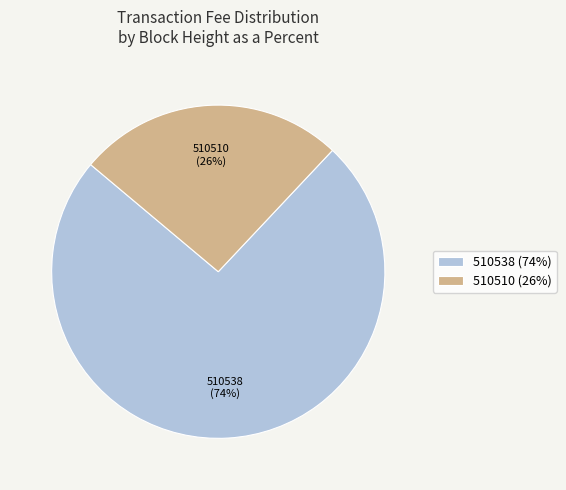

Is the sum of 510538 and 510510 greater than half?

Yes